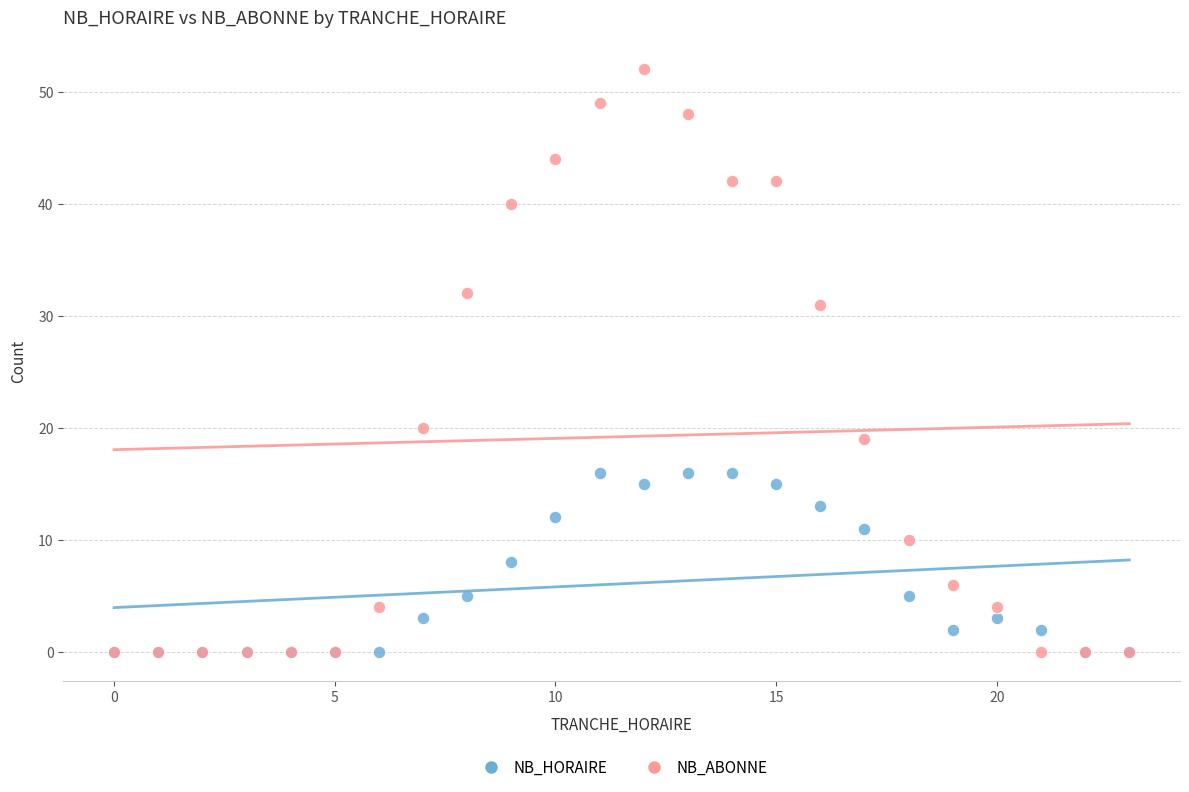

In the NB_ABONNE series, what Y value is closest to 26?

31